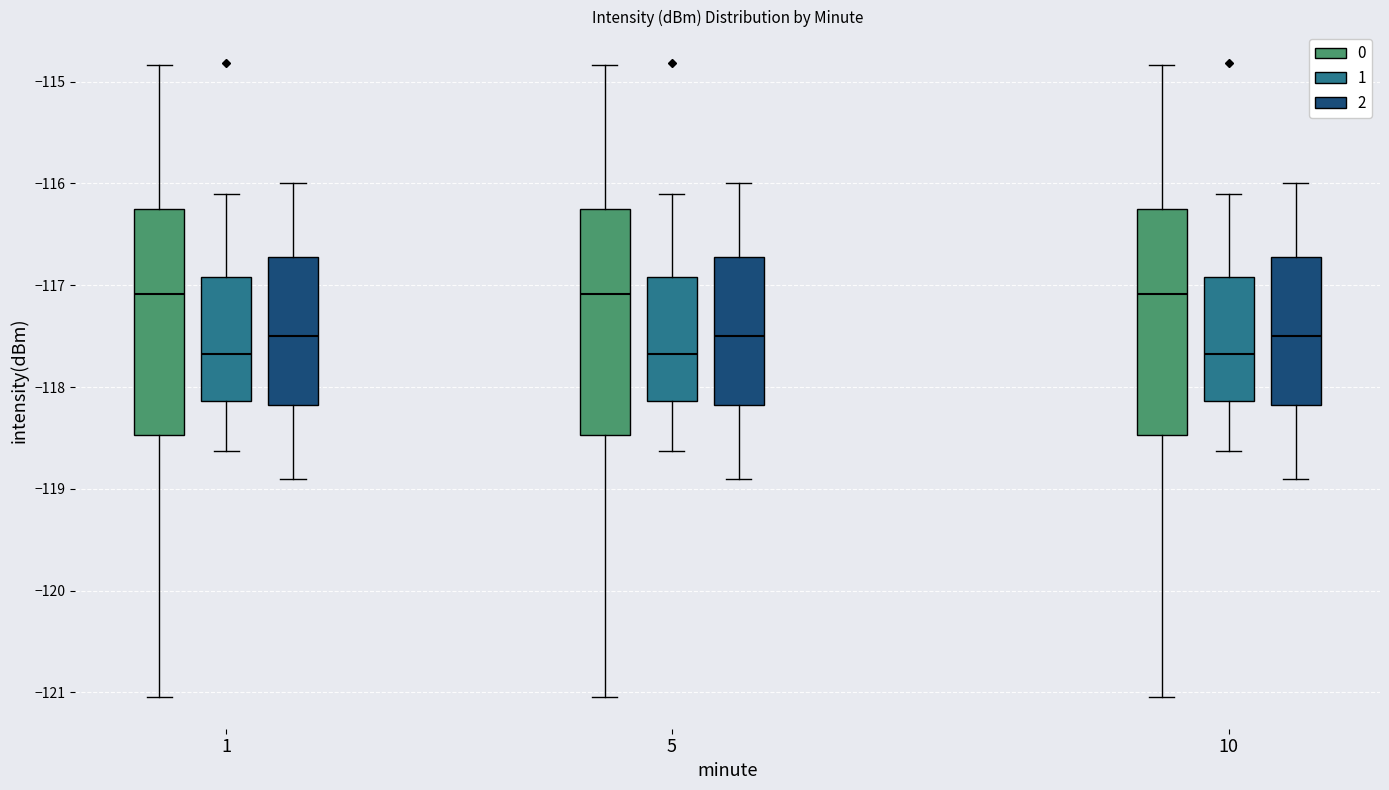

Reading left to right, transcribe this box plot: for each box, give where its median line is, the range the box spans, and where its two whiskers end, as read against the y-axis. The values are not printed on the chart, so give them approximately, as read against the axis.

1 (0): median -117.1, box -118.5 to -116.3, whiskers -121.0 to -114.8
1 (1): median -117.7, box -118.1 to -116.9, whiskers -118.6 to -116.1
1 (2): median -117.5, box -118.2 to -116.7, whiskers -118.9 to -116.0
5 (0): median -117.1, box -118.5 to -116.3, whiskers -121.0 to -114.8
5 (1): median -117.7, box -118.1 to -116.9, whiskers -118.6 to -116.1
5 (2): median -117.5, box -118.2 to -116.7, whiskers -118.9 to -116.0
10 (0): median -117.1, box -118.5 to -116.3, whiskers -121.0 to -114.8
10 (1): median -117.7, box -118.1 to -116.9, whiskers -118.6 to -116.1
10 (2): median -117.5, box -118.2 to -116.7, whiskers -118.9 to -116.0